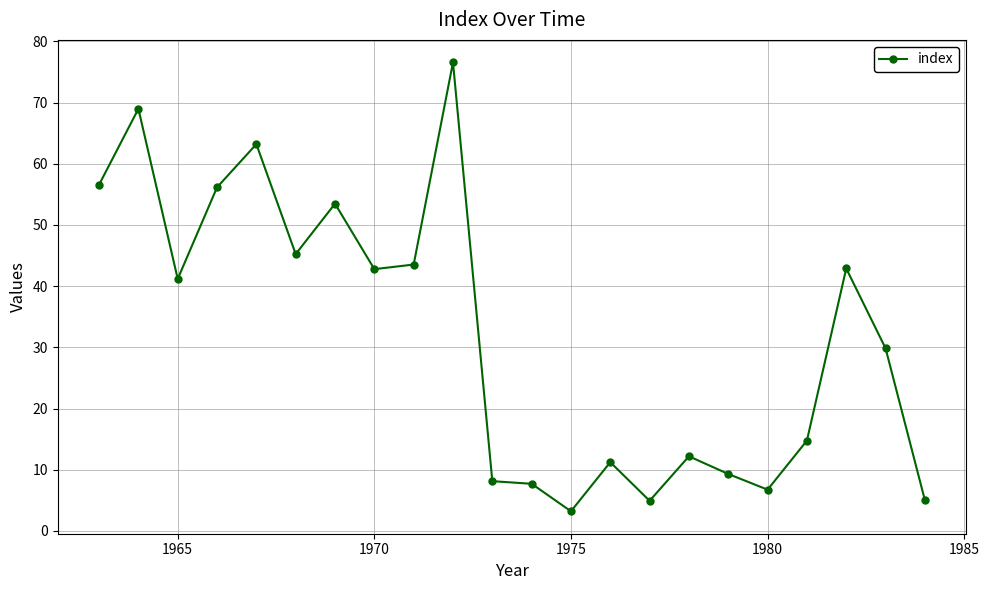

True or false: there are more than 2 points higher than both neighbors.

True